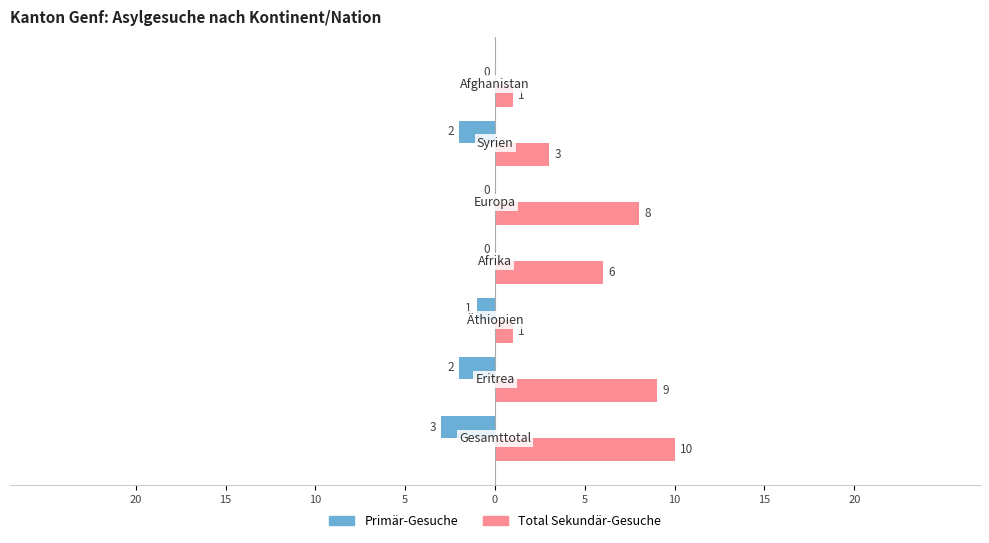

What are all the series names shown in the legend?

Primär-Gesuche, Total Sekundär-Gesuche